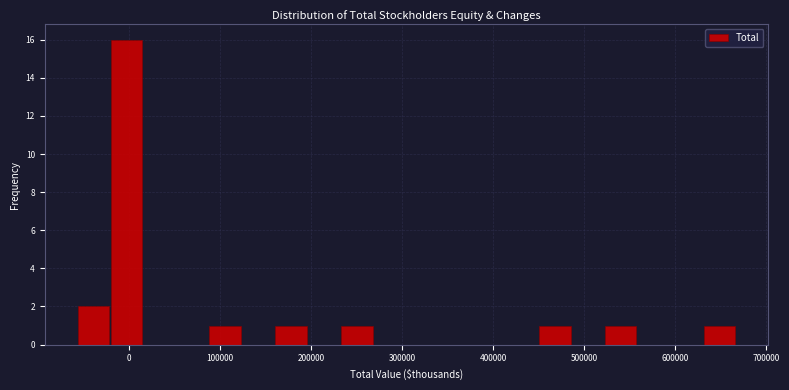

Read against the x-axis, roughly where is the centre of the tallest bar?

0